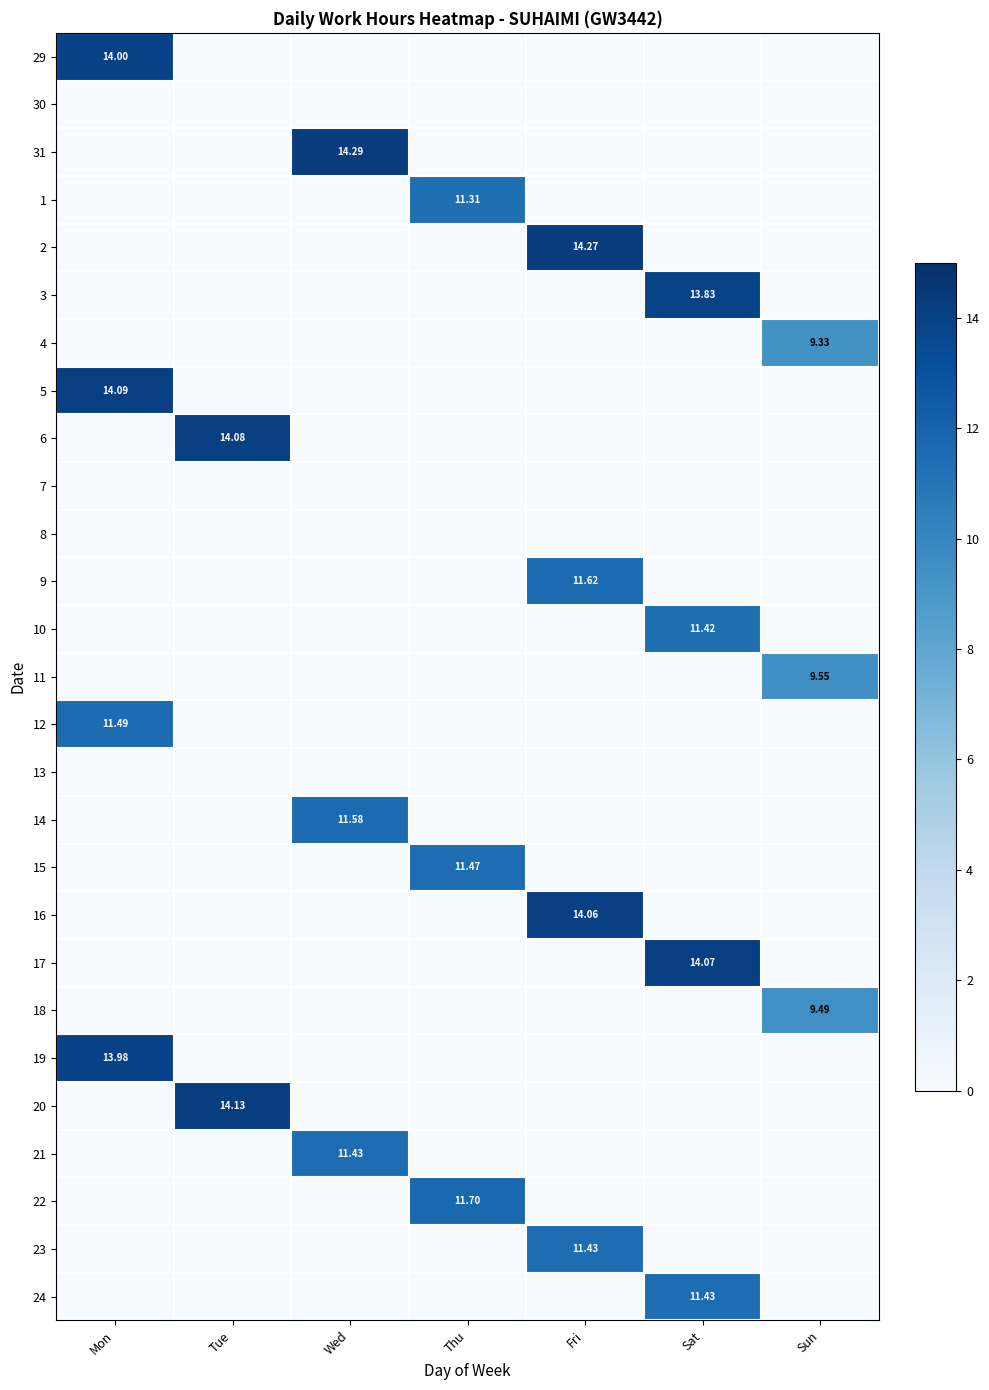

What is the average value of the 6 series?

2.0